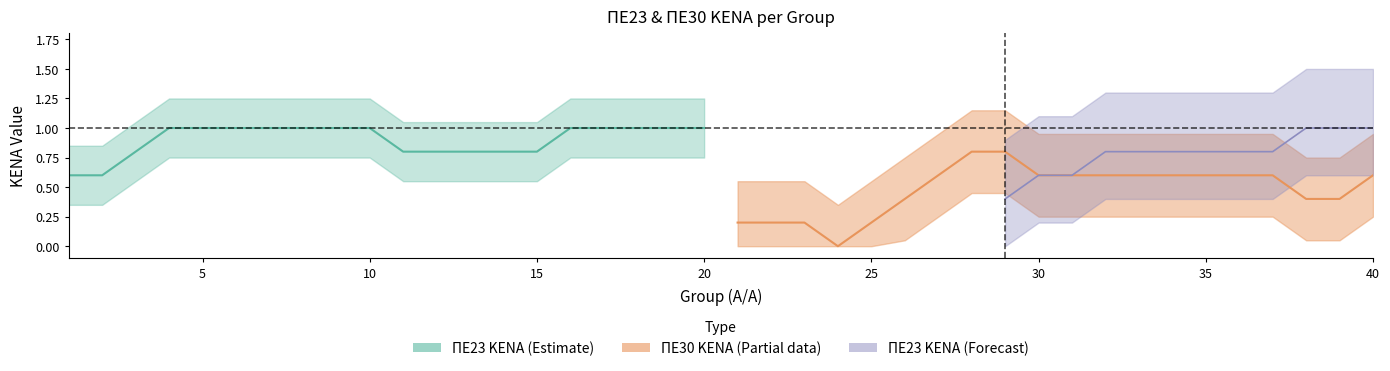

List the series in order of their peak value, highest first.

PE23 KENA, PE30 KENA